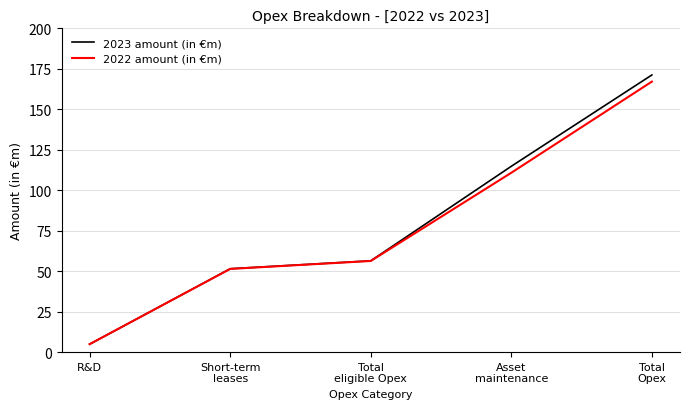

The 2023 amount (in €m) series shows 4.9 at R&D. True or false?

True